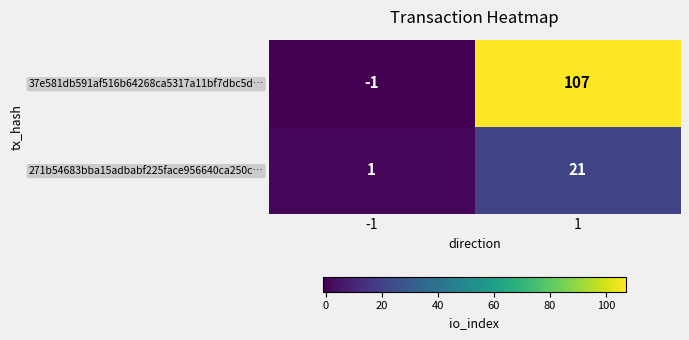

Rank the series by their average value, from highest to lowest.

37e581db591af516b64268ca5317a11bf7dbc5d…, 271b54683bba15adbabf225face956640ca250c…